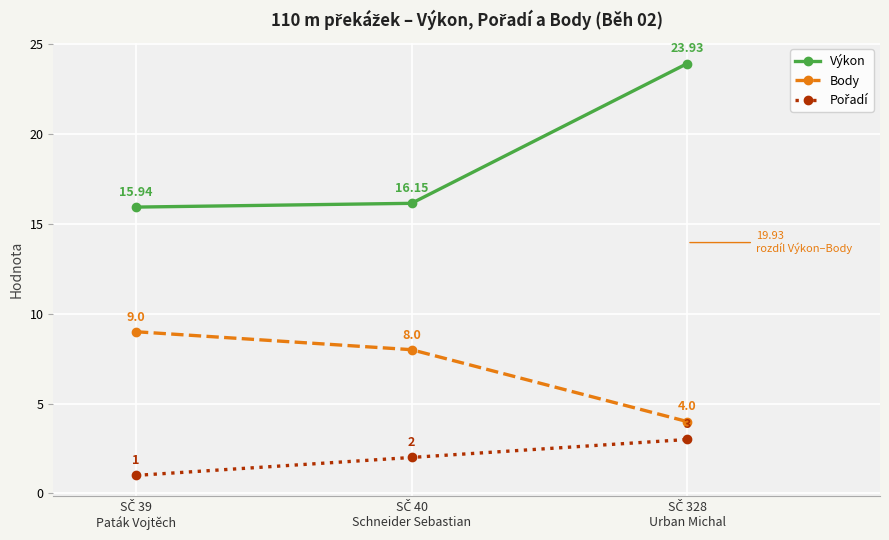

Does the chart display data point markers on the line(s)?

Yes